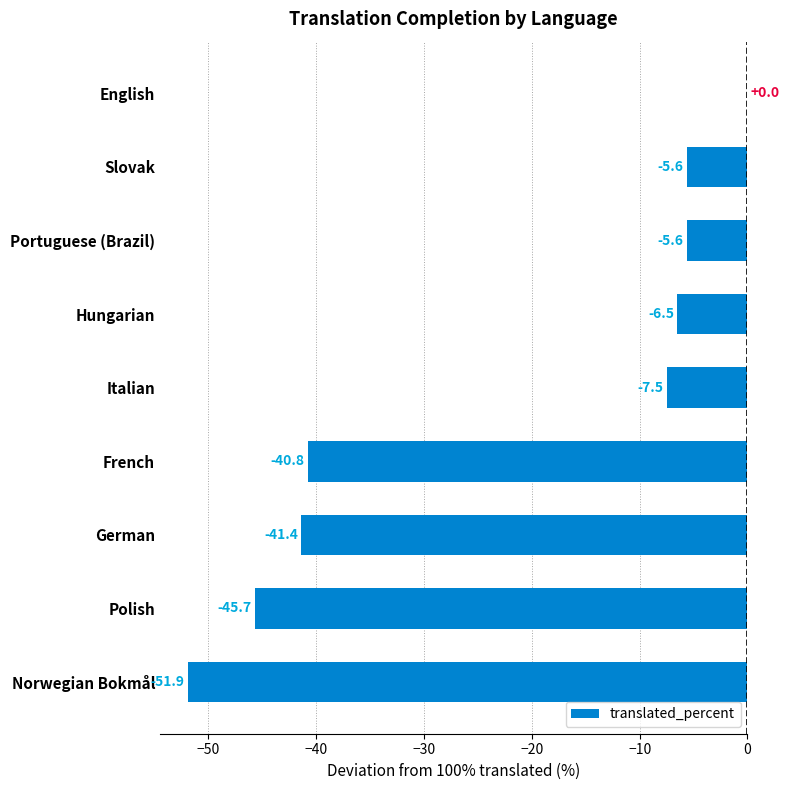

What value does the data have at Italian?

-7.5